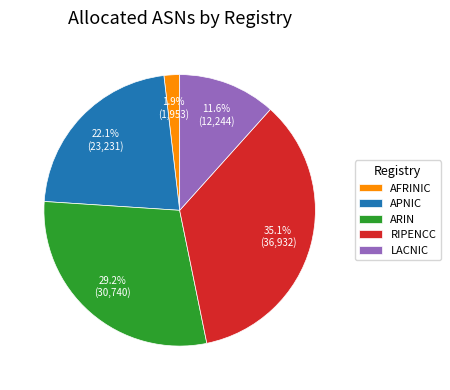

Rank the categories by value from highest to lowest.

RIPENCC, ARIN, APNIC, LACNIC, AFRINIC